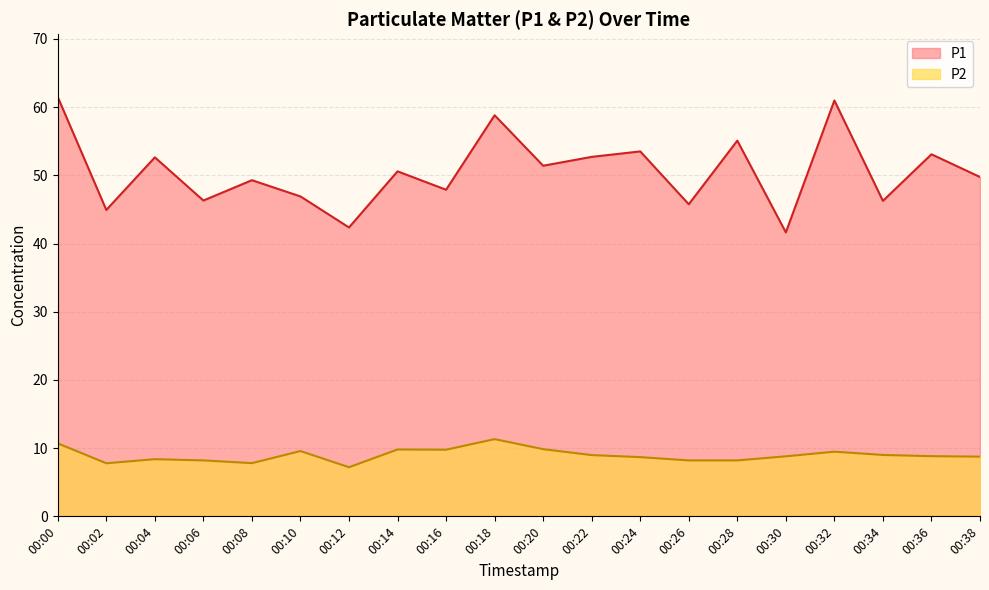

True or false: P2 has a value of 4.6 at 00:34.

False